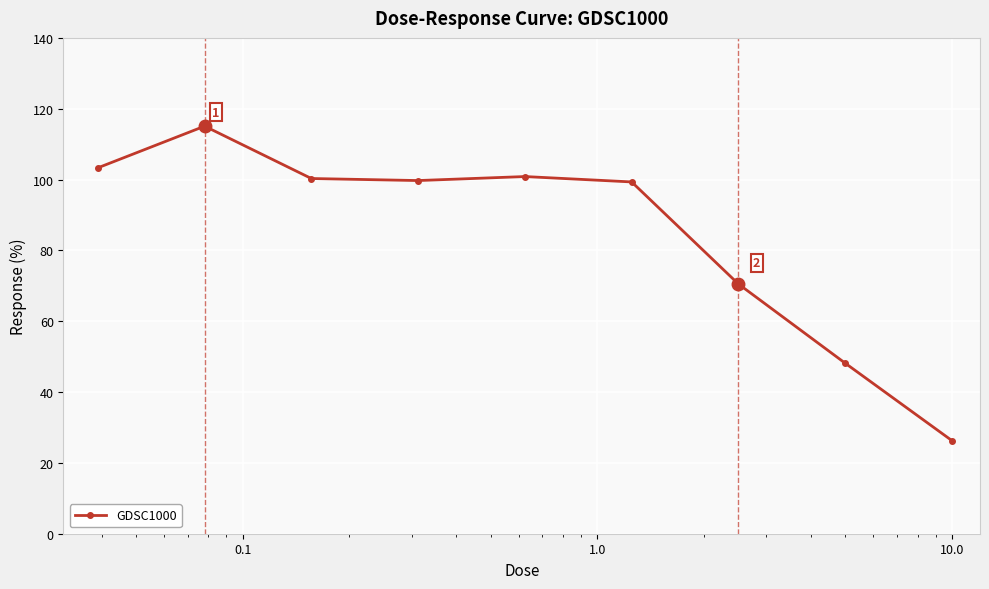

What is the value of the 5th point from the left?

100.8